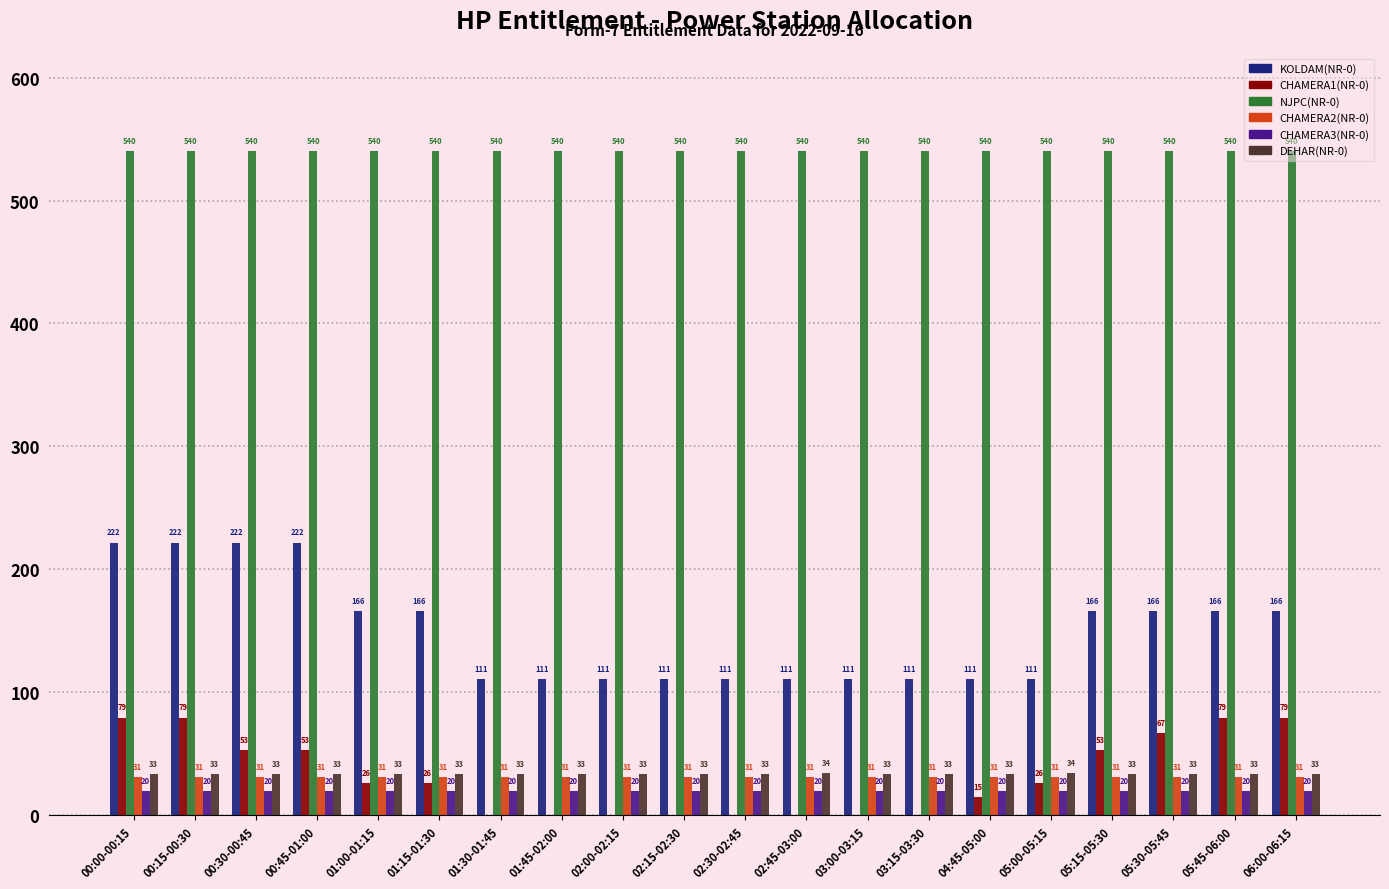

The CHAMERA1(NR-0) series shows -37.3 at 02:00-02:15. True or false?

False